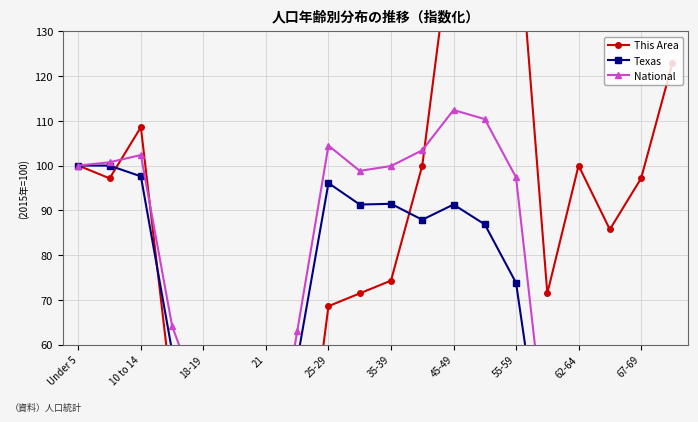

Reading right to left, list all the values displayed in this chart.

This Area: 122.9	97.1	85.7	100.0	71.4	160.0	208.6	154.3	100.0	74.3	71.4	68.6	14.3	14.3	8.6	54.3	48.6	108.6	97.1	100.0
Texas: 32.1	24.9	19.3	35.0	26.0	73.8	86.8	91.3	87.9	91.4	91.3	96.1	56.5	18.6	19.1	39.2	58.5	97.6	100.0	100.0
National: 45.9	35.2	26.3	48.0	35.2	97.3	110.4	112.4	103.4	99.9	98.8	104.5	62.9	21.6	22.4	45.0	64.1	102.4	100.7	100.0